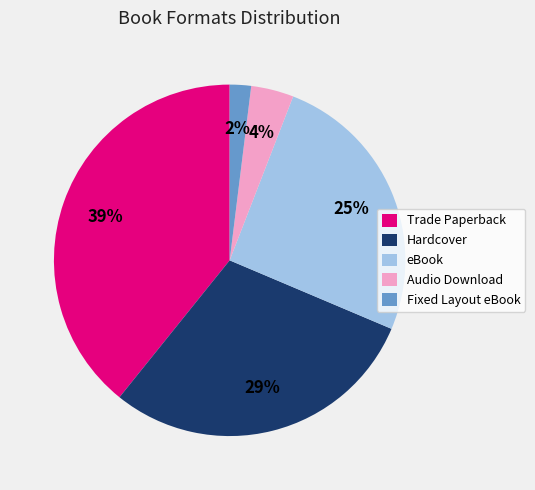

Which category has the biggest portion of the pie?

Trade Paperback